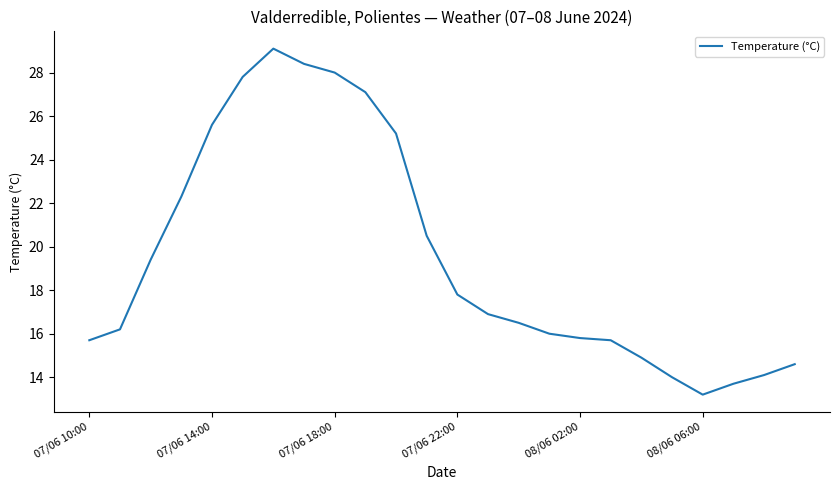

What is the minimum value shown in the chart?

13.2